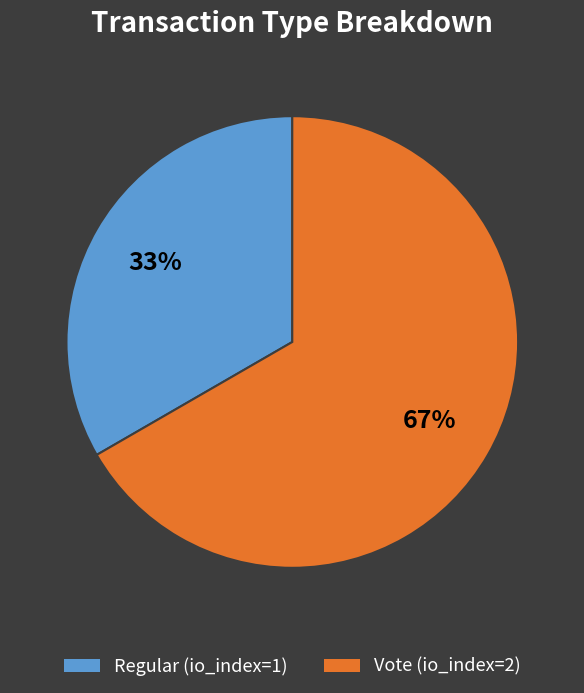

Which category has the biggest portion of the pie?

Vote (io_index=2)